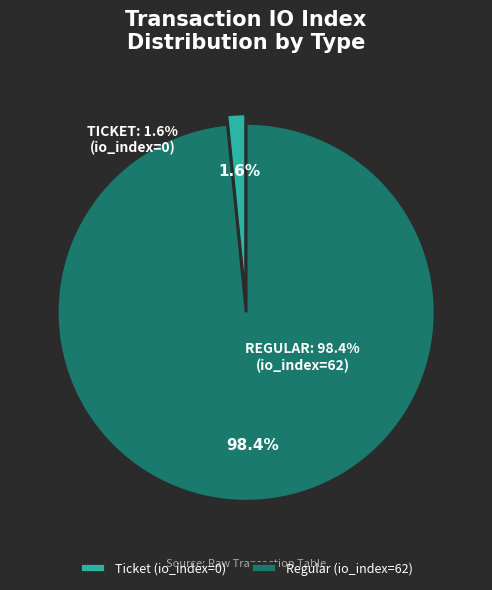

What is the largest slice in the pie chart?

Regular (index 62)